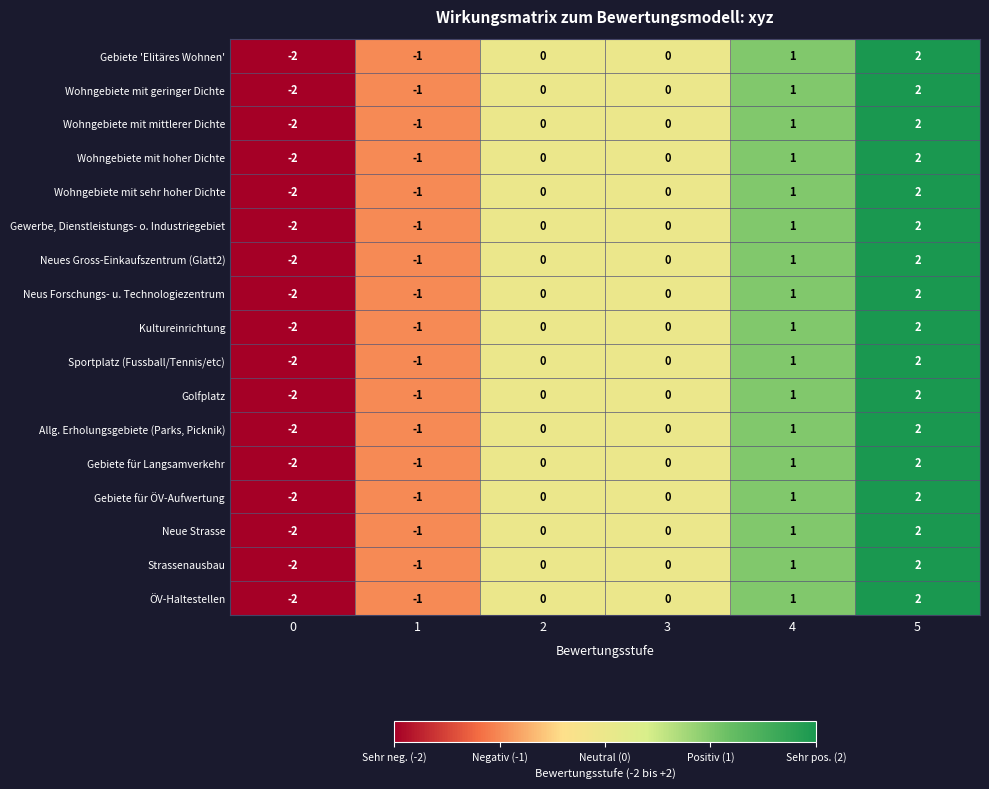

Count the number of data series in this chart.

17